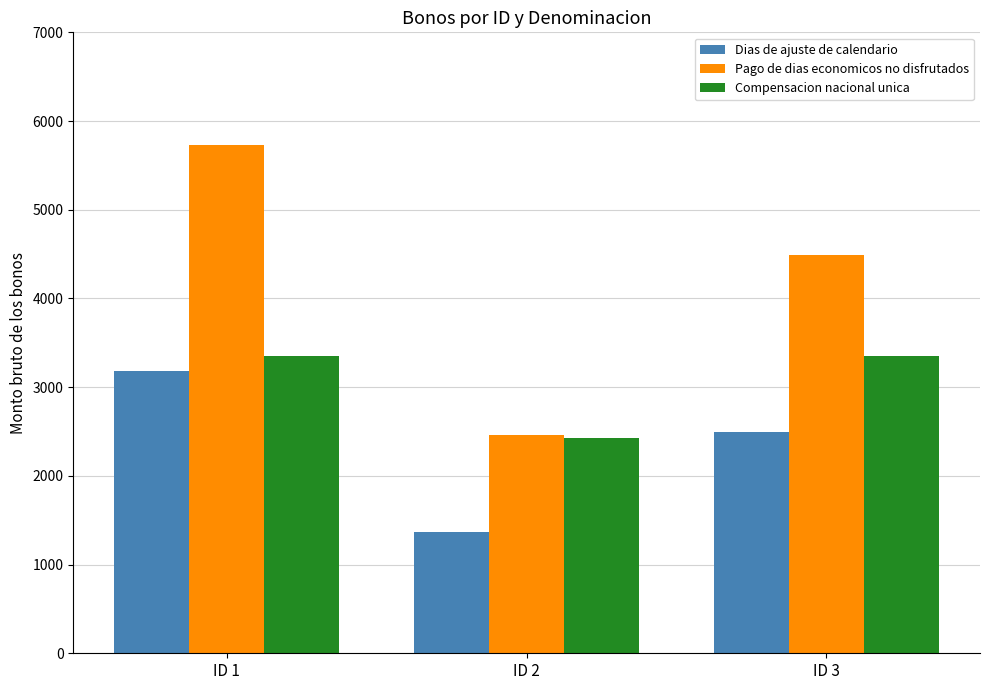

What is the average value of the Dias de ajuste de calendario series?

2348.6